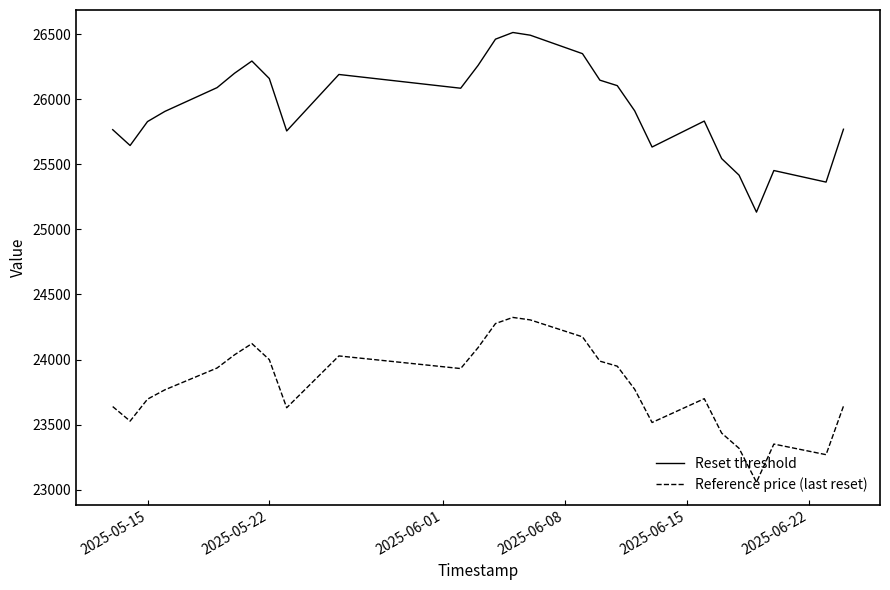

Rank the series by their average value, from lowest to highest.

Reference price (last reset), Reset threshold